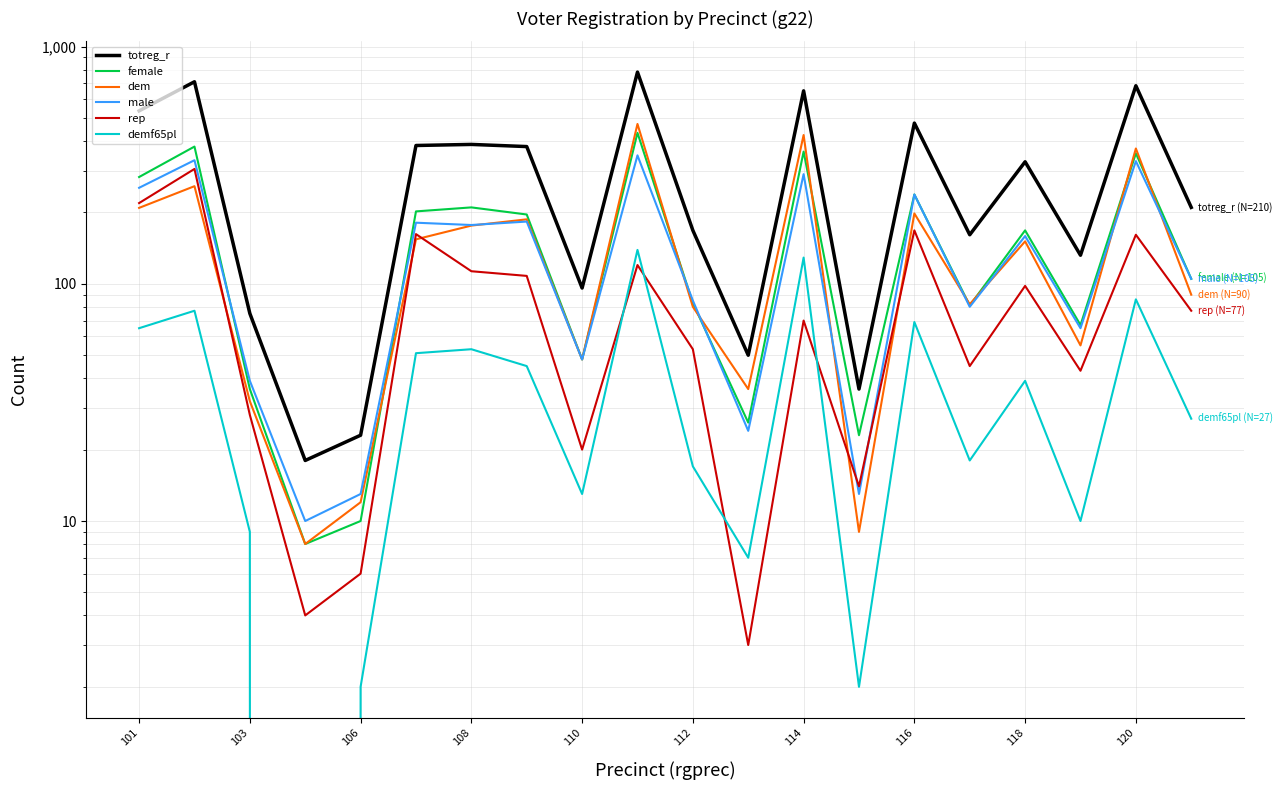

How many data points in demf65pl are above 39?

9